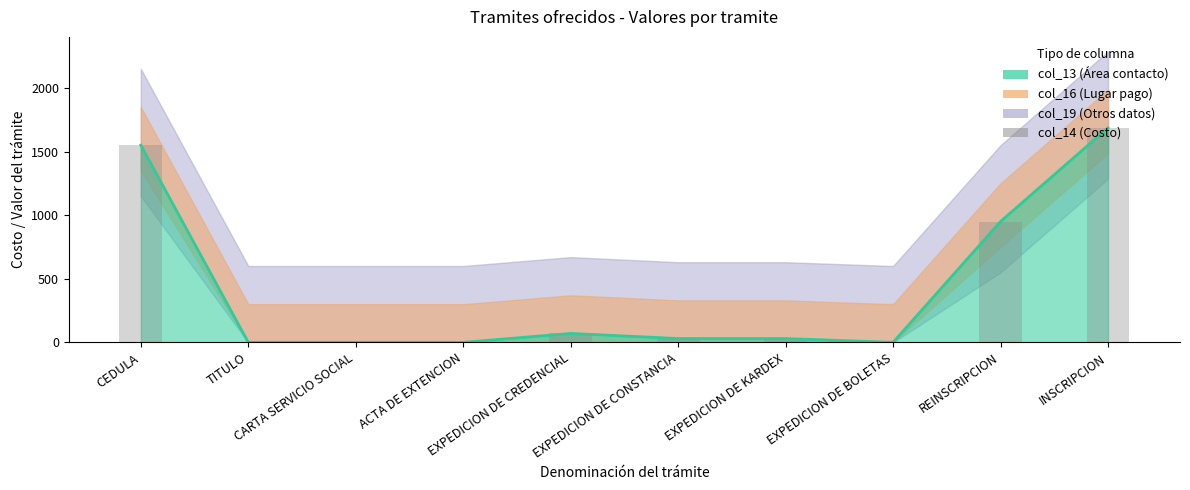

How many categories are shown in the chart?

10